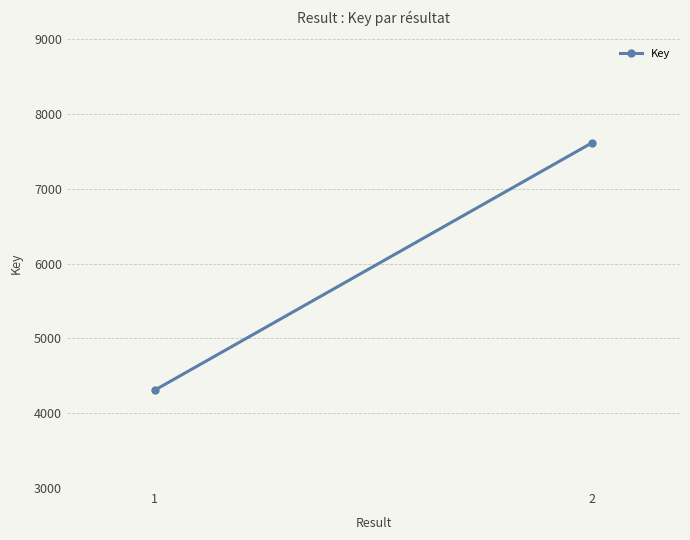

What is the value of the 1st point from the left?

4307